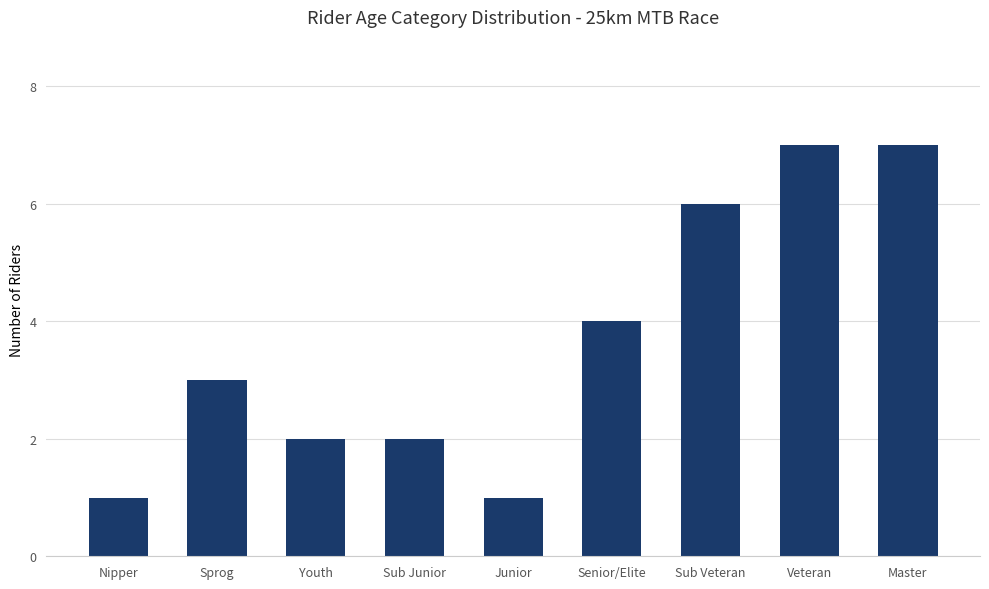

What is the label of the 3rd bar from the right?

Sub Veteran